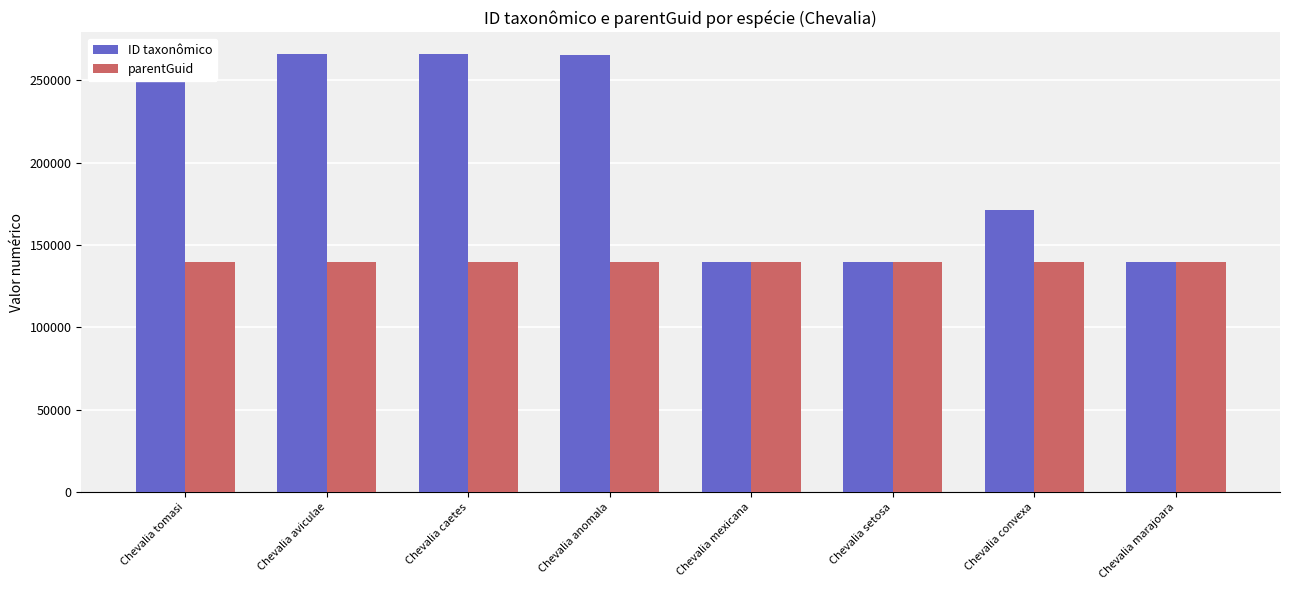

What is the difference between the maximum and minimum values in the ID taxonômico series?

125945